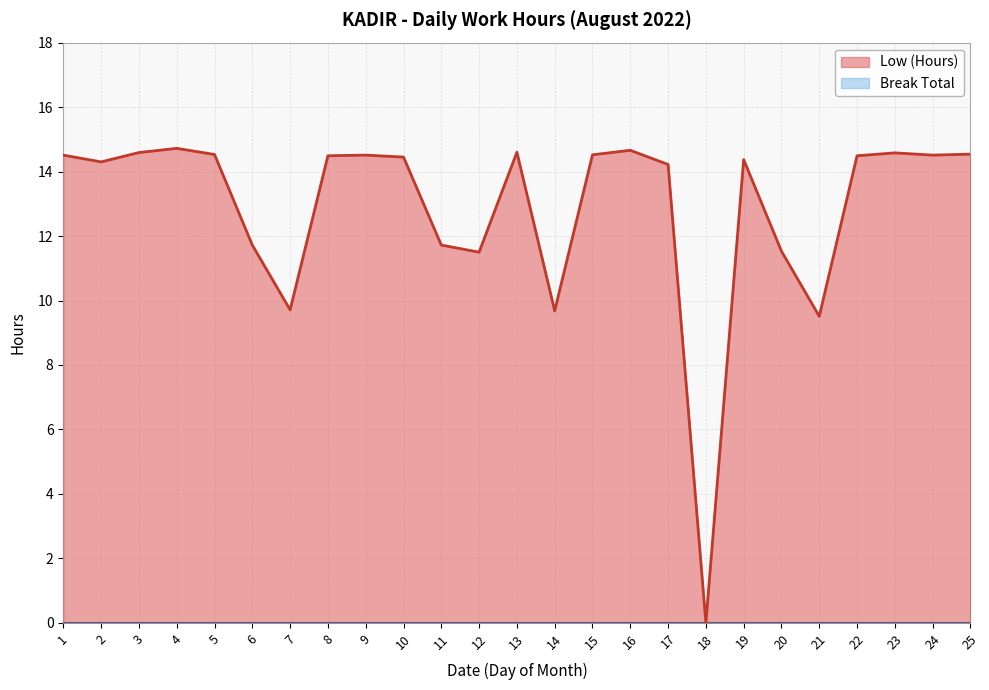

What is the difference between the maximum and minimum values?

14.7